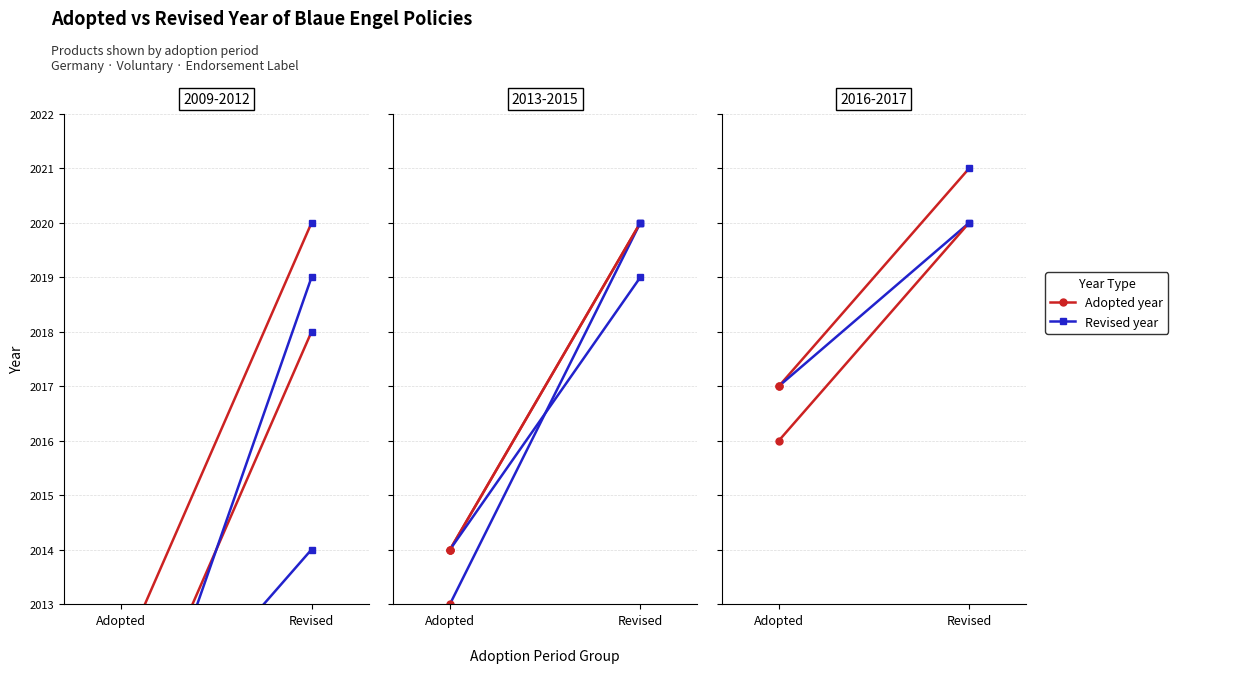

Reading left to right, what are all the values shown in this chart?

Adopted: Power strips=2012	Computers=2017	Telephony=2010	Projectors=2014	Electric Kettles=2013	Hand Dryers=2014	Cooktops or Hobs=2010	Non-Directional lamps=2014	Imaging Equipment=2017	Storage Water Heaters=2009	Room ACs - Stationary ACs=2016
Revised: Power strips=2020	Computers=2021	Telephony=2014	Projectors=2020	Electric Kettles=2020	Hand Dryers=2020	Cooktops or Hobs=2018	Non-Directional lamps=2019	Imaging Equipment=2020	Storage Water Heaters=2019	Room ACs - Stationary ACs=2020